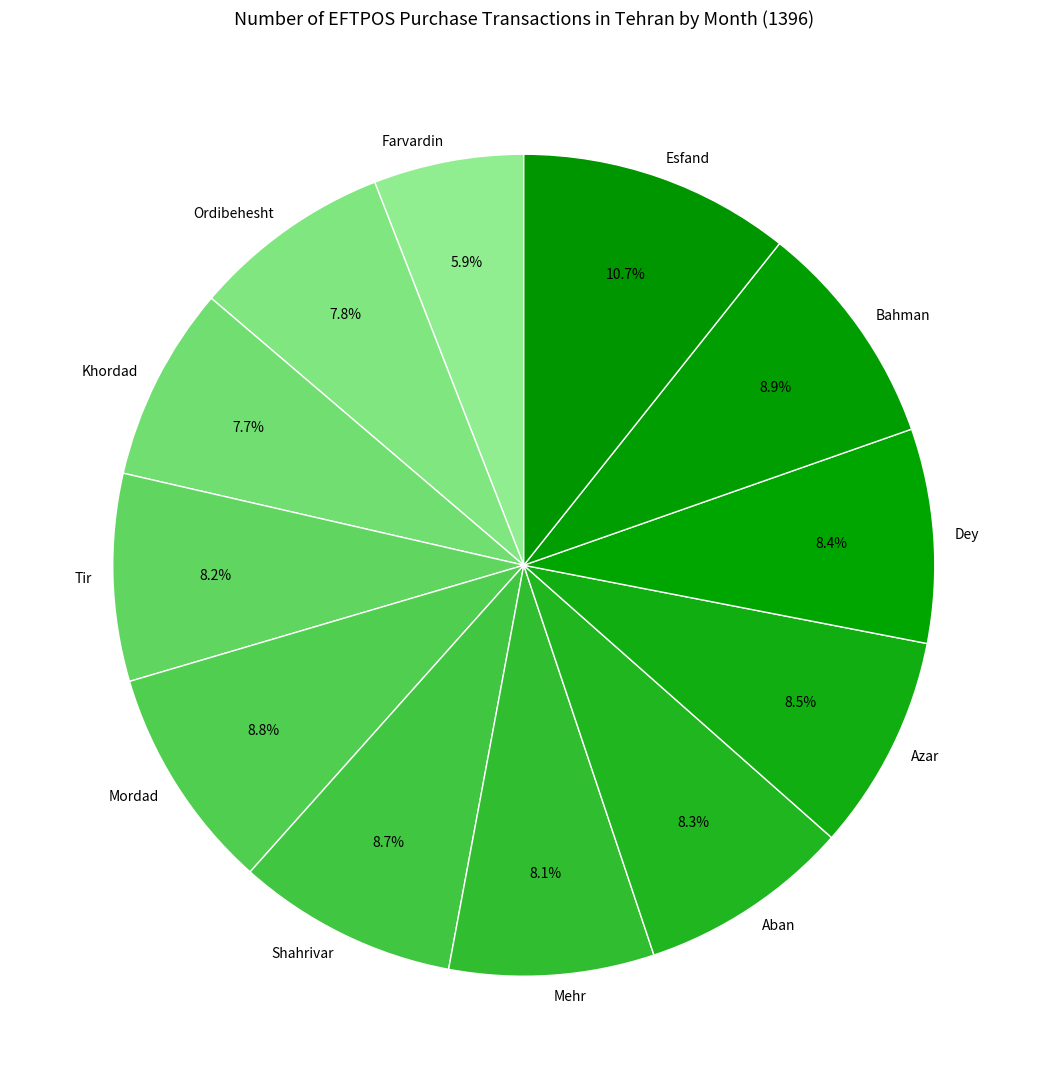

Is it true that Mordad is 21% of the pie?

False